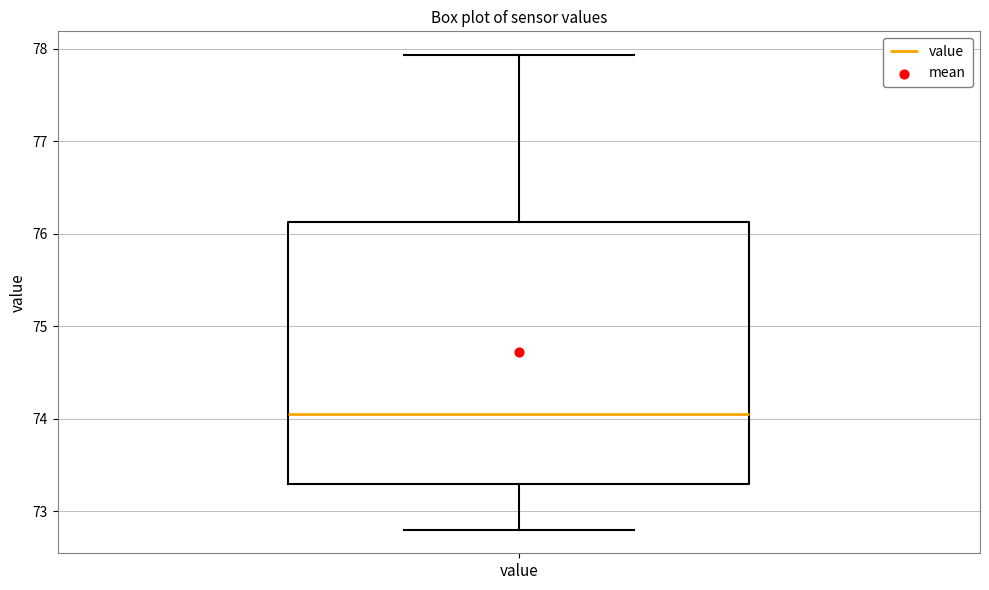

Transcribe this box plot: give where the median line is, the range the box spans, and where the two whiskers end, as read against the y-axis. The values are not printed on the chart, so give them approximately, as read against the axis.

median 74.1, box 73.3 to 76.1, whiskers 72.8 to 77.9